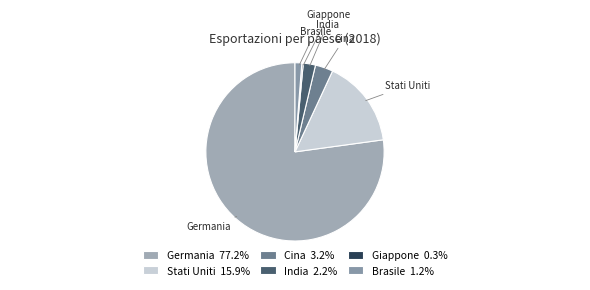

Which category has the biggest portion of the pie?

Germania